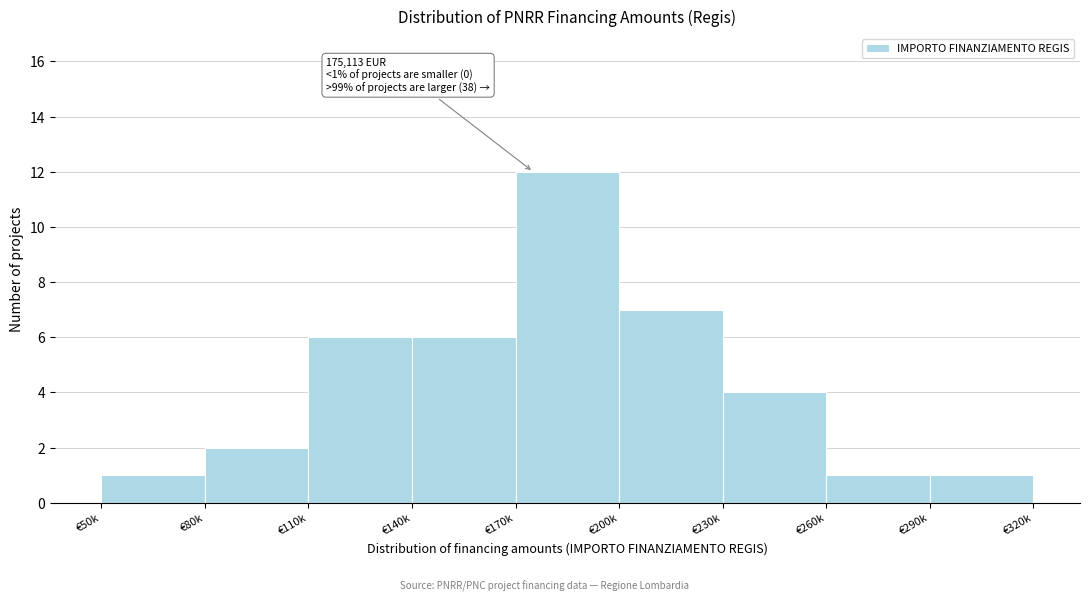

Reading left to right, transcribe all the data shown in this chart.

1	2	6	6	12	7	4	1	1